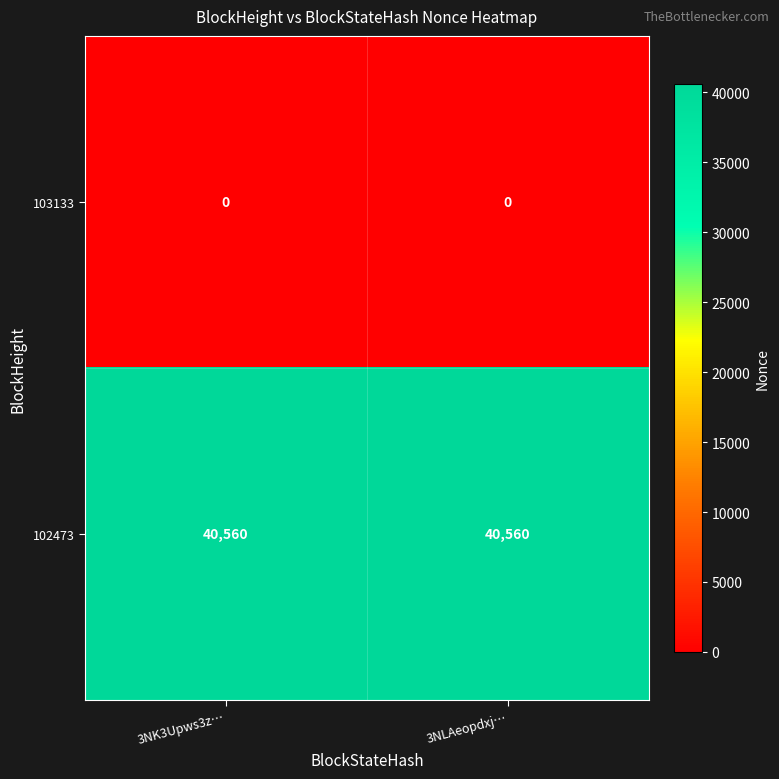

Reading left to right, list all the values displayed in this chart.

103133: 0	0
102473: 40560	40560